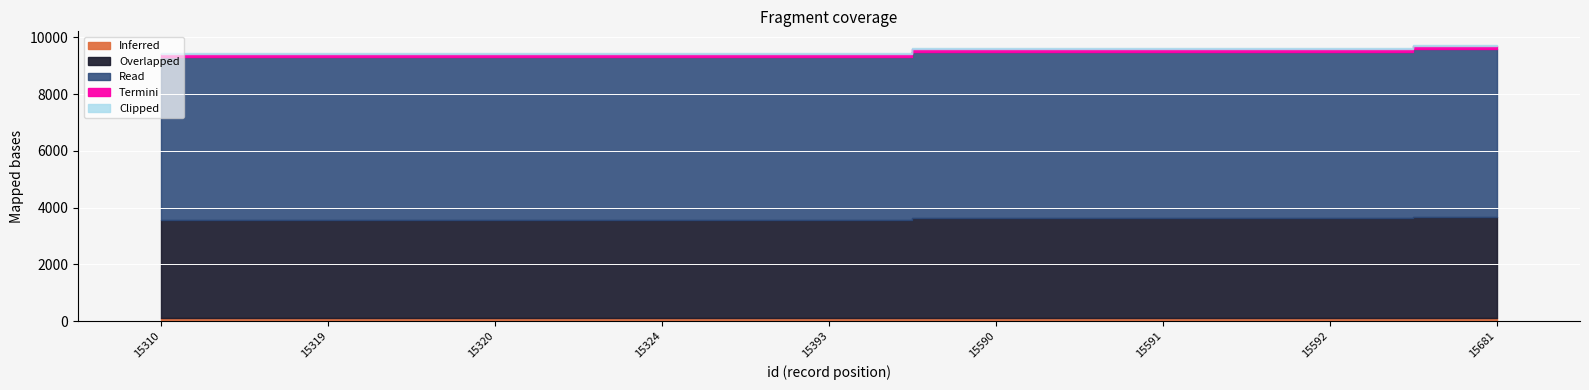

What is the ratio of the value at 15681 to the value at 15310?

1.0